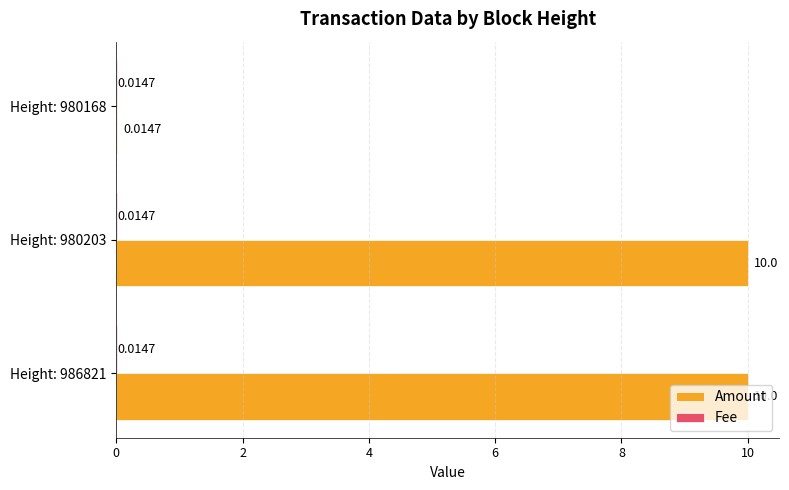

What is the total value across all series at Height: 986821?

10.0